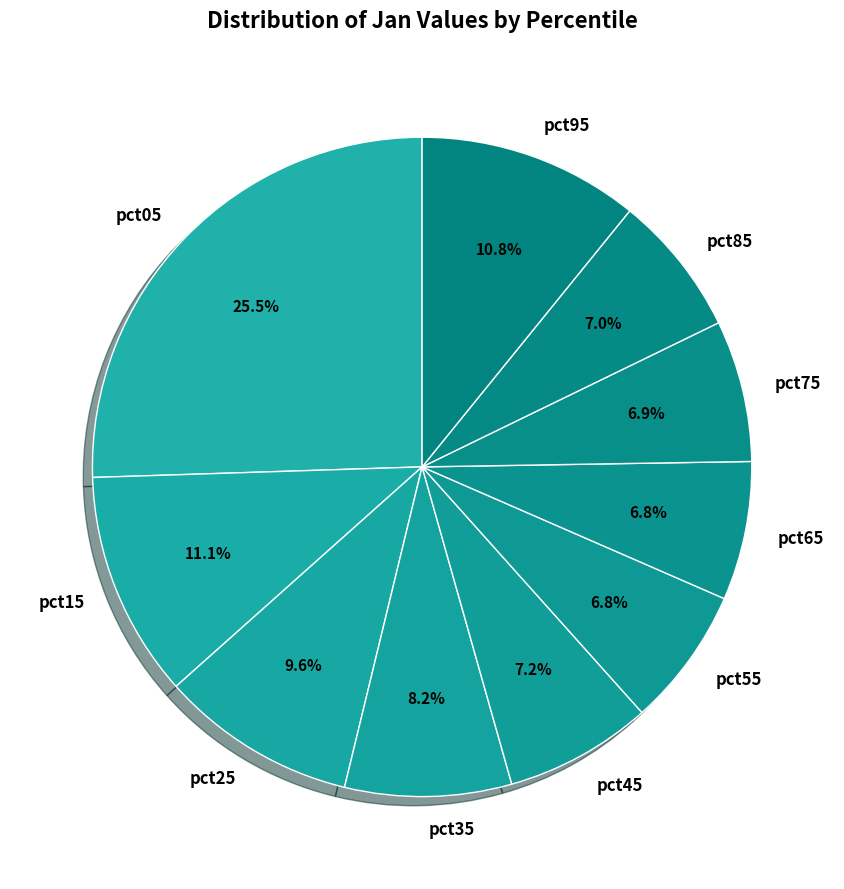

Which category has the biggest portion of the pie?

pct05